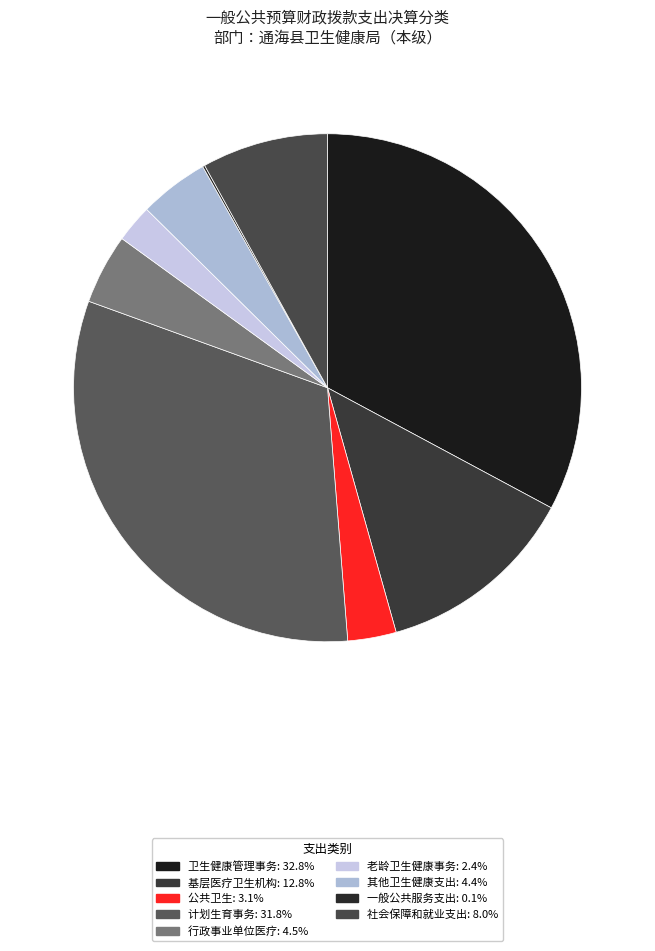

Which category has the smallest portion of the pie?

一般公共服务支出